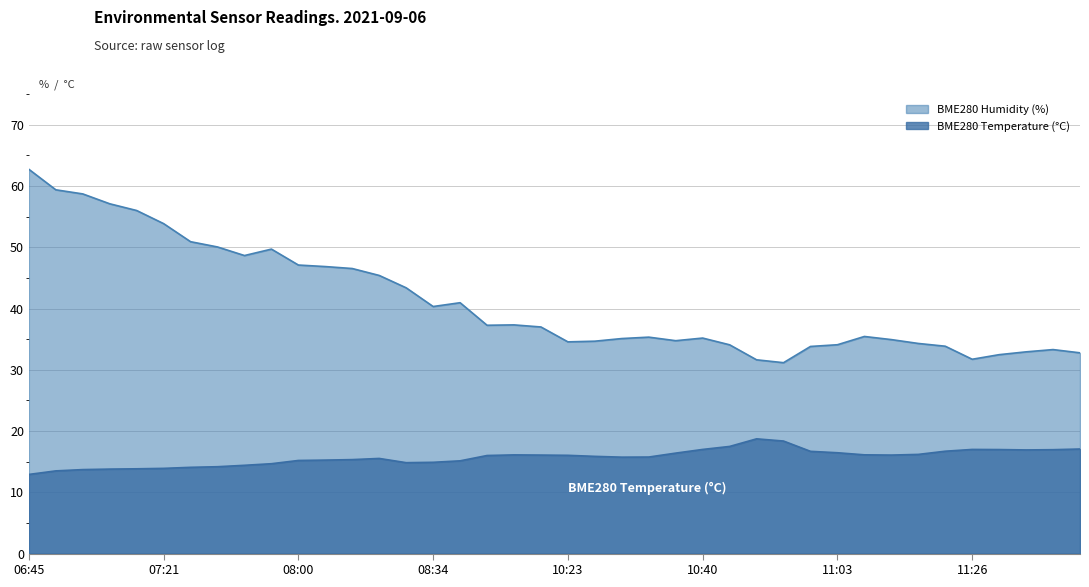

What position from the right is 11:37?

1